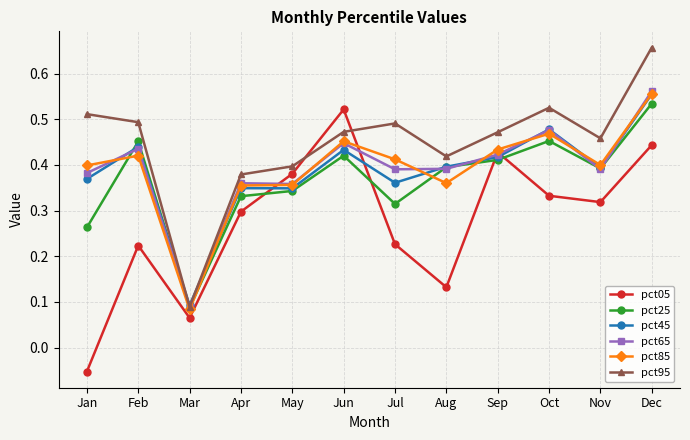

After their last crossing, which series has the higher values: pct85 or pct25?

pct85